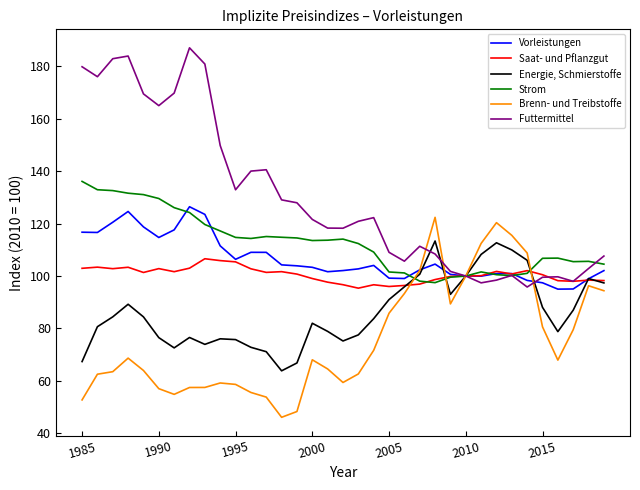

Is this an area chart (filled region under the line)?

No